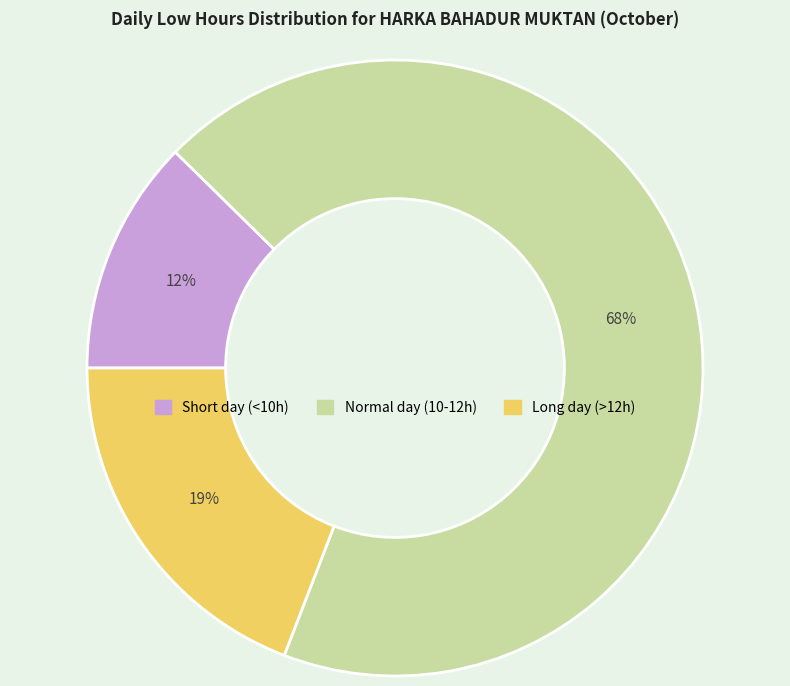

How many slices are in this pie chart?

3